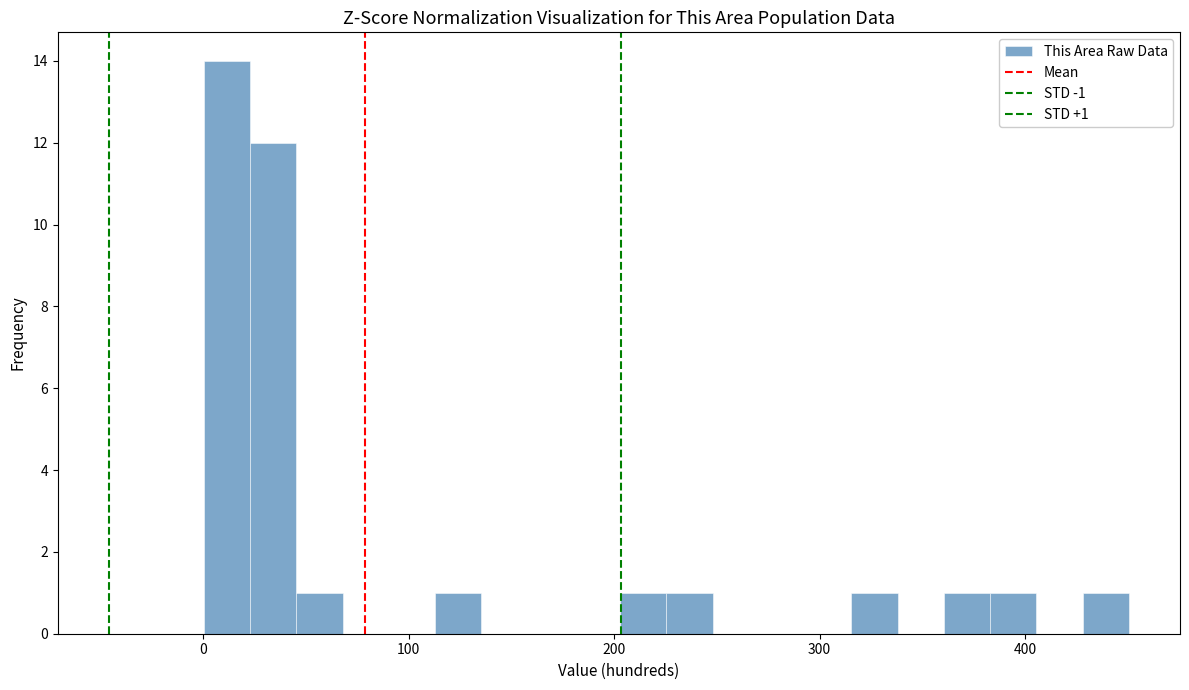

Read against the x-axis, roughly where is the centre of the tallest bar?

10